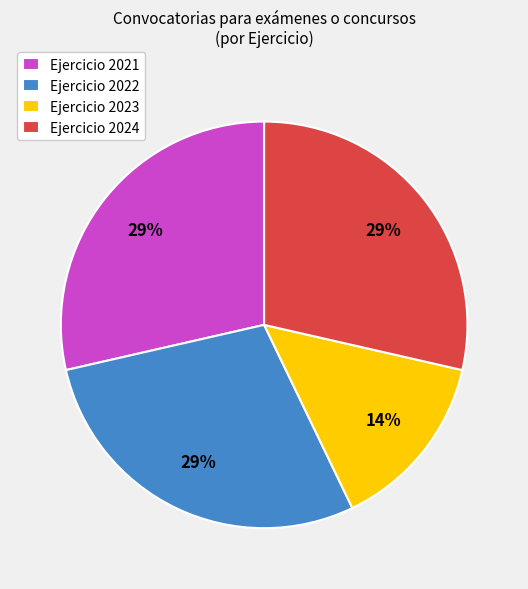

To the nearest percent, what is the average slice percentage?

25%